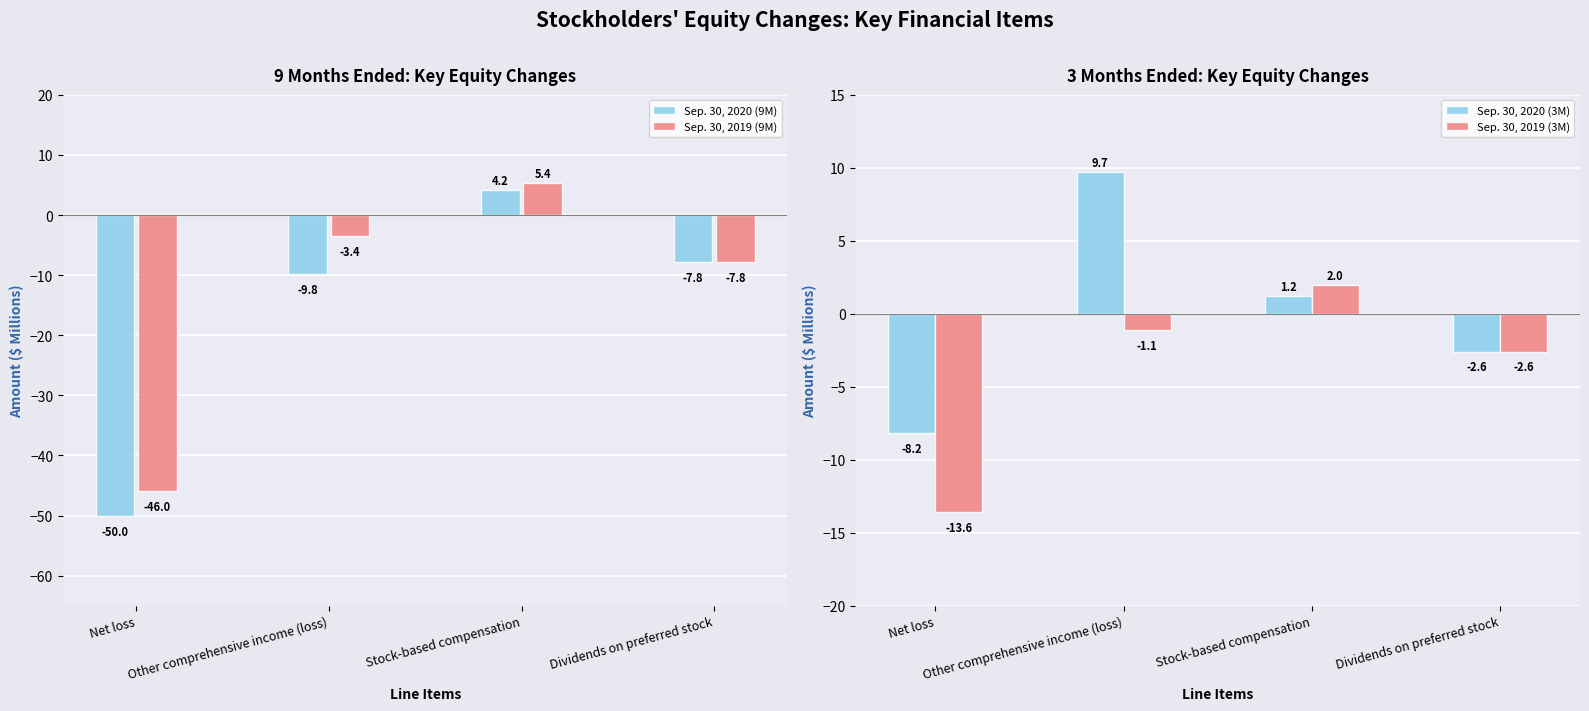

What is the label of the 2nd bar from the right?

Stock-based compensation